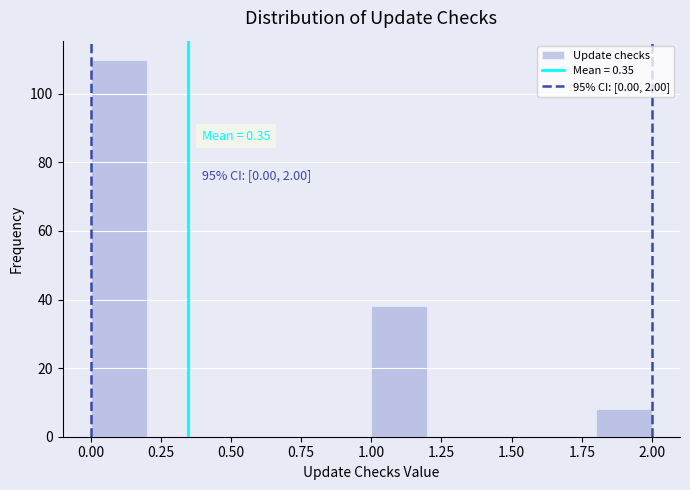

Over which range of the x-axis is the bar tallest?

0.0 to 0.2